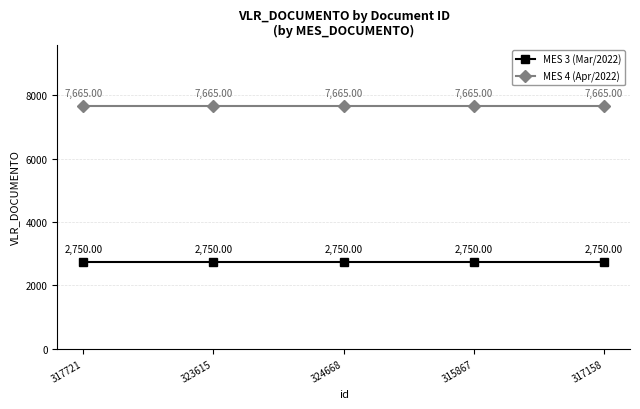

Reading left to right, list all the values displayed in this chart.

MES 3 (Mar/2022): 317721=2750	323615=2750	324668=2750	315867=2750	317158=2750
MES 4 (Apr/2022): 317721=7665	323615=7665	324668=7665	315867=7665	317158=7665